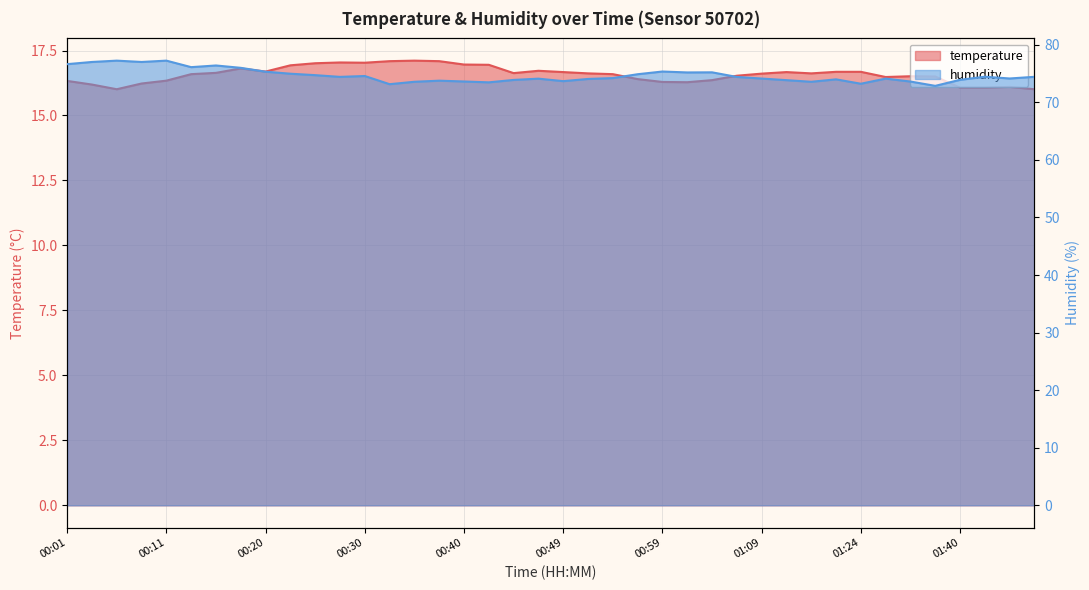

The value of temperature at 00:03 is 16.2. True or false?

True